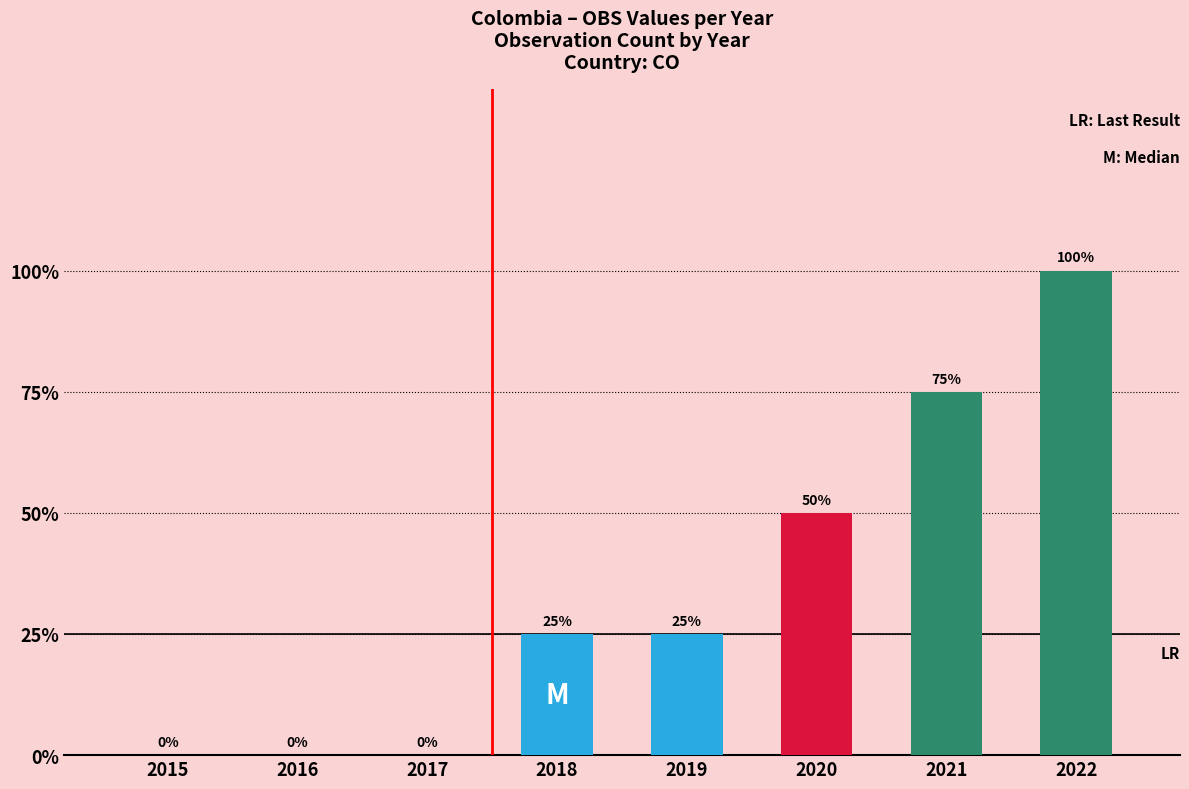

Which category has the highest value across all series?

2022